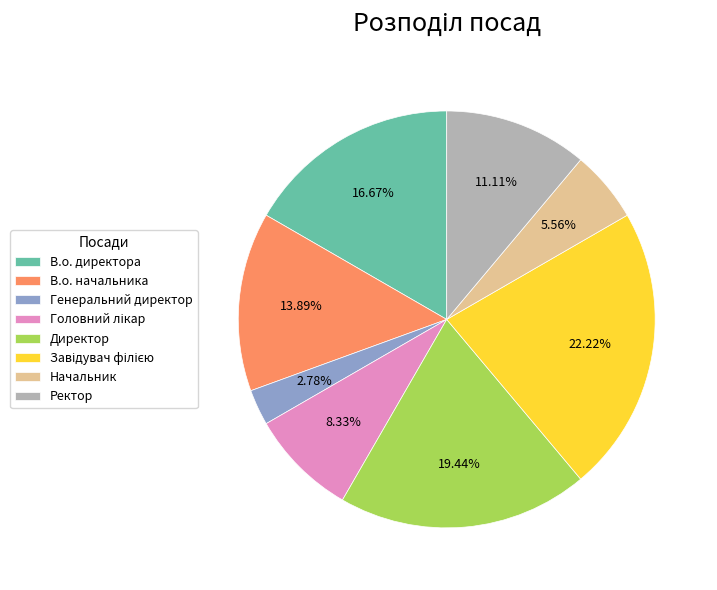

True or false: Ректор accounts for 11% of the total.

True